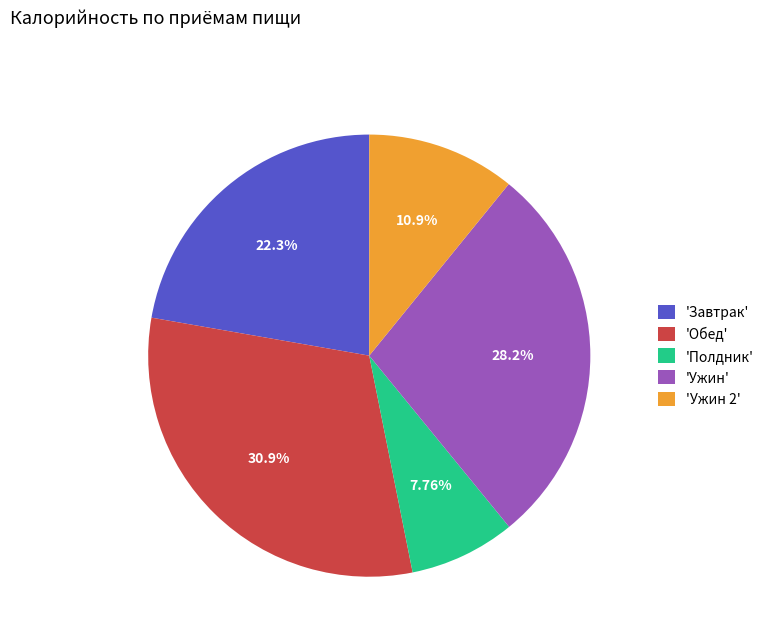

Count the number of slices in the pie.

5